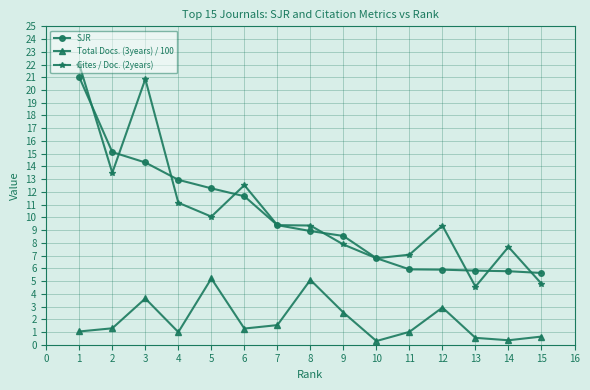

Which category has the highest value in the Cites / Doc. (2years) series?

1